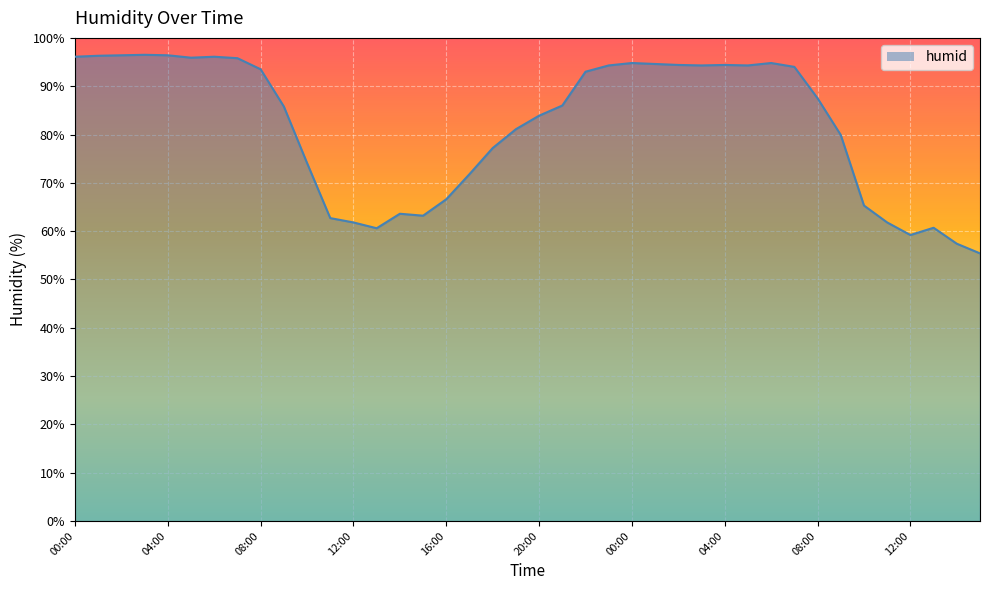

Is it true that the value at 07:00 is 94.0?

True